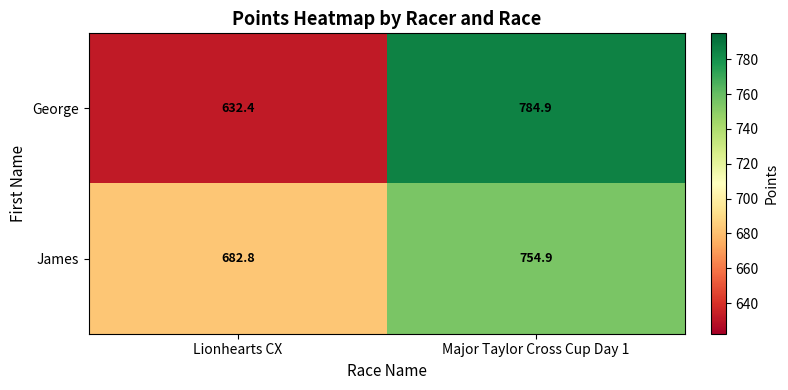

The George series shows 902.5 at Lionhearts CX. True or false?

False